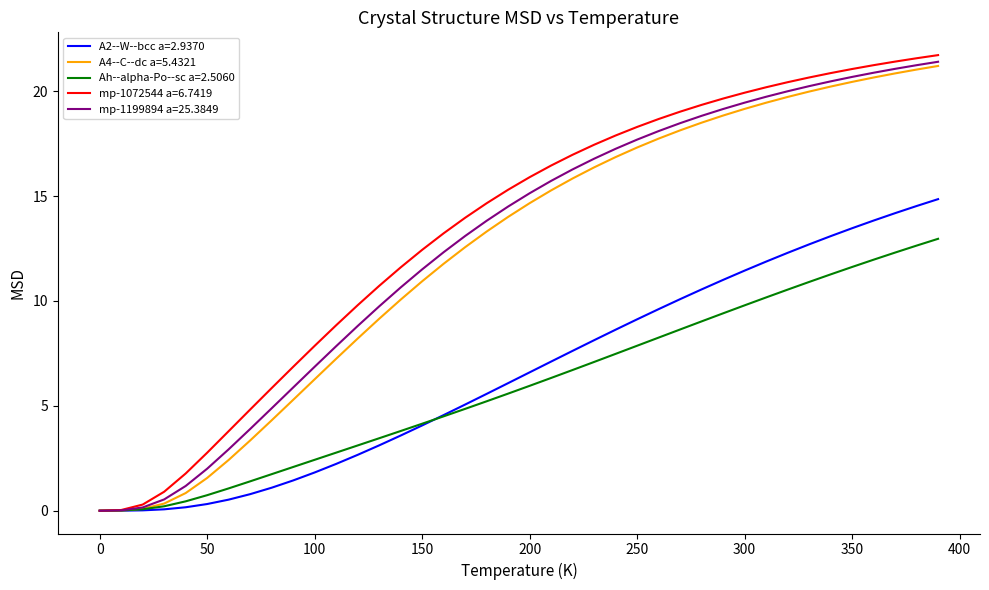

What is the greatest value displayed?

21.7